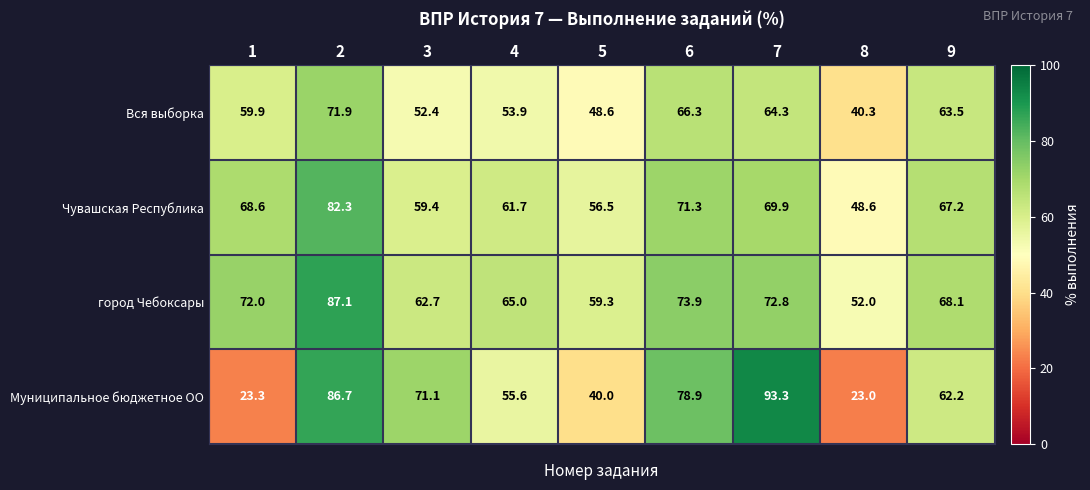

What is the spread (max minus min) of values at 4?

11.1